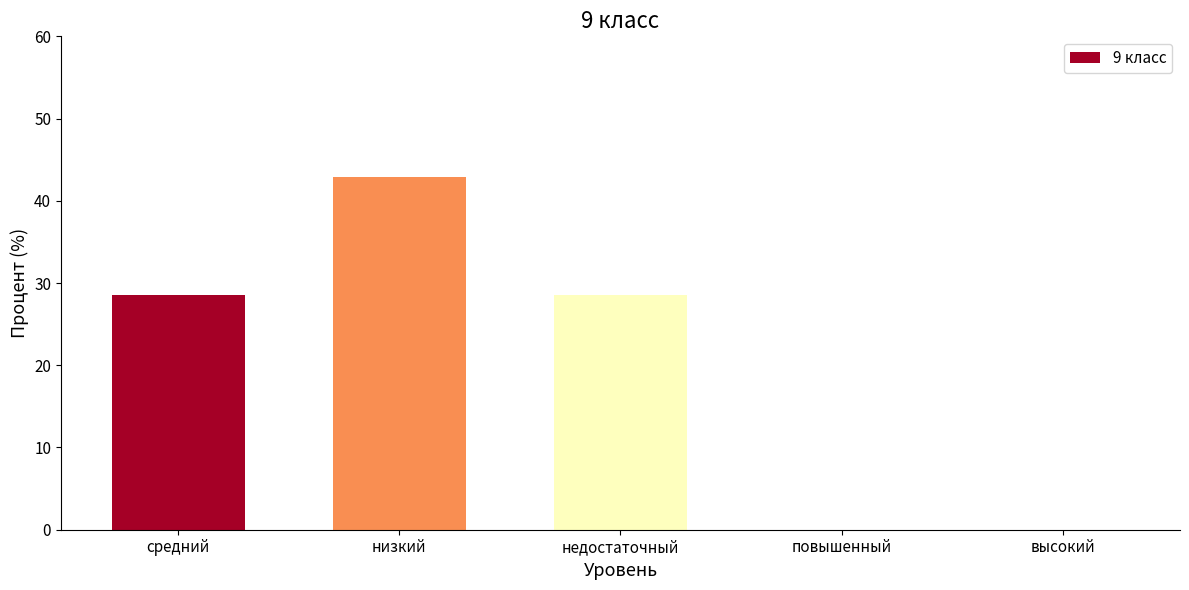

Reading left to right, list all the values displayed in this chart.

средний=28.6	низкий=42.9	недостаточный=28.6	повышенный=0.0	высокий=0.0